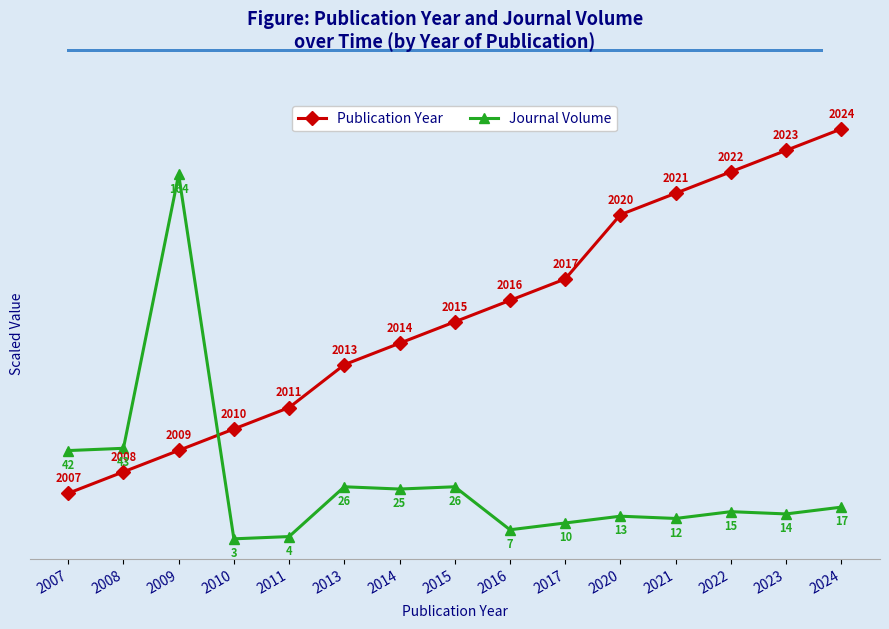

What is the difference between the second highest and minimum values in the Publication Year series?

37.6